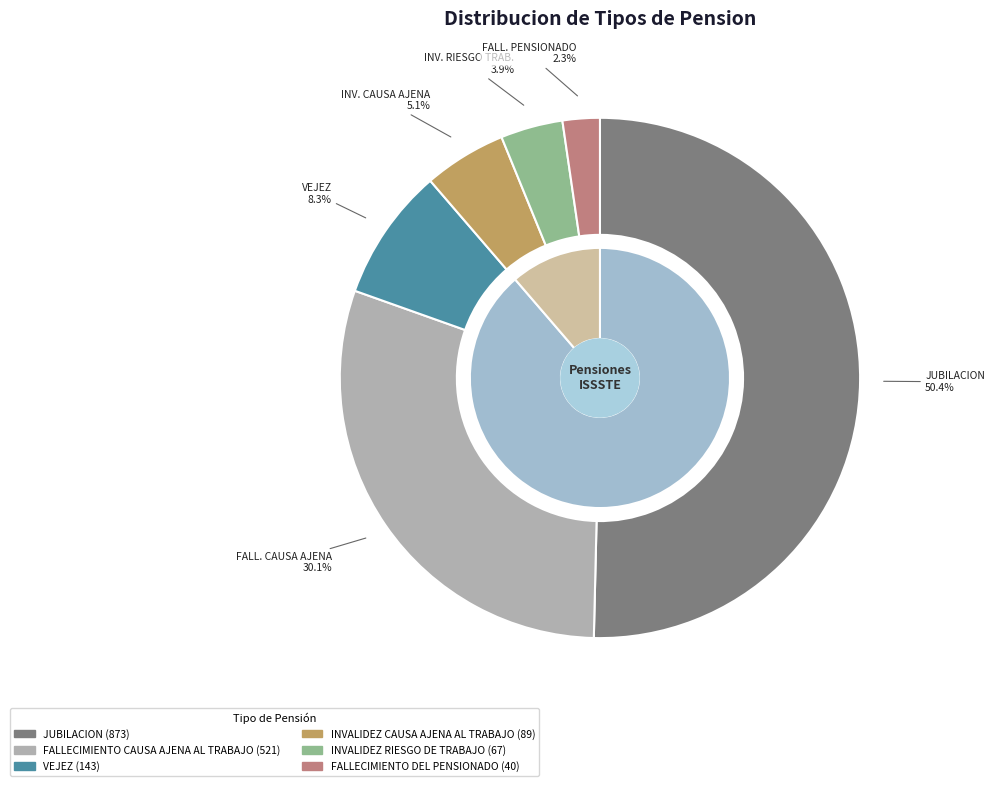

Between VEJEZ and FALLECIMIENTO DEL PENSIONADO, which is larger?

VEJEZ